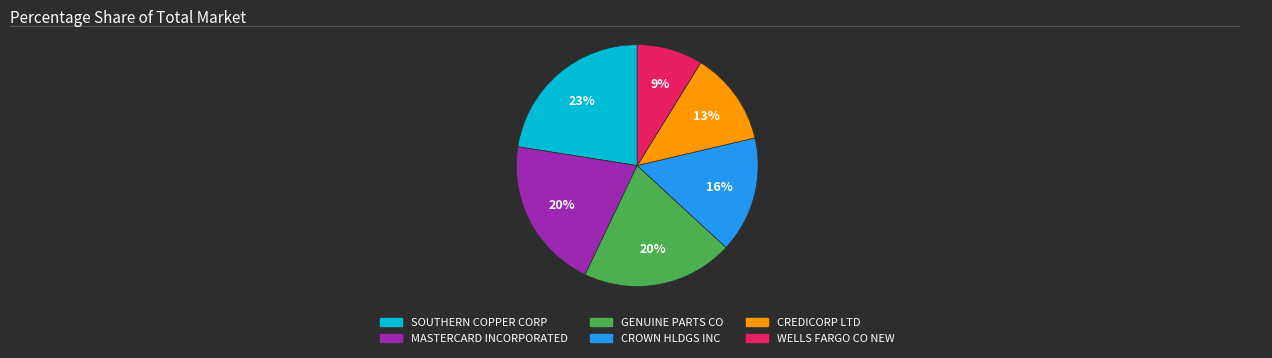

The GENUINE PARTS CO slice represents 30% of the pie. True or false?

False